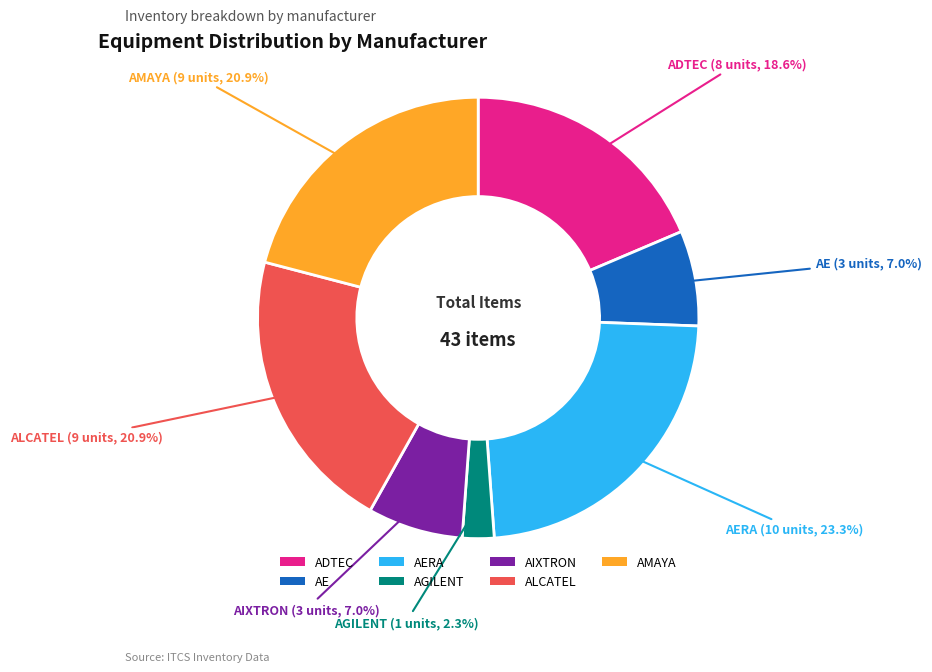

How many slices are in this pie chart?

7